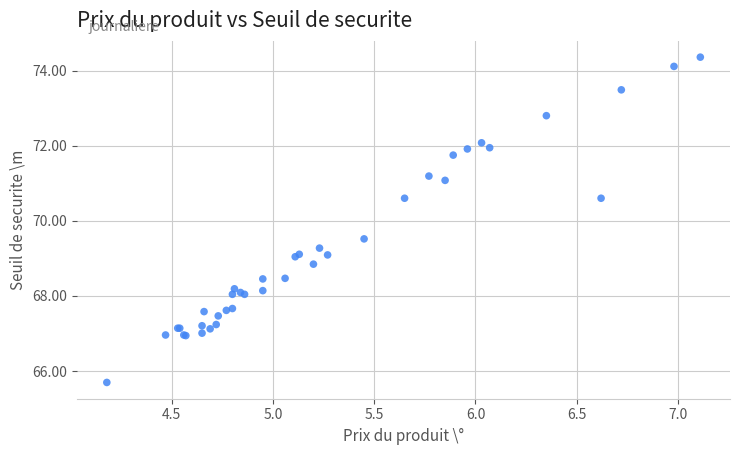

What Y value in the scatter plot is closest to 70?

69.5